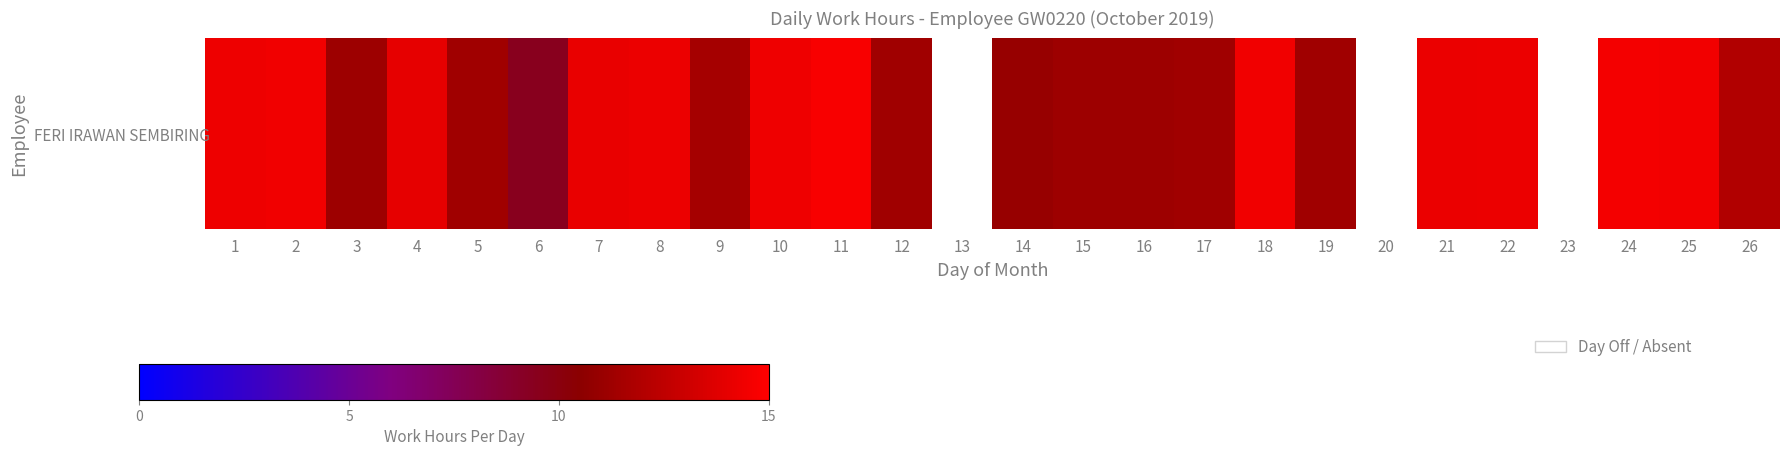

What is the greatest value displayed?

14.7